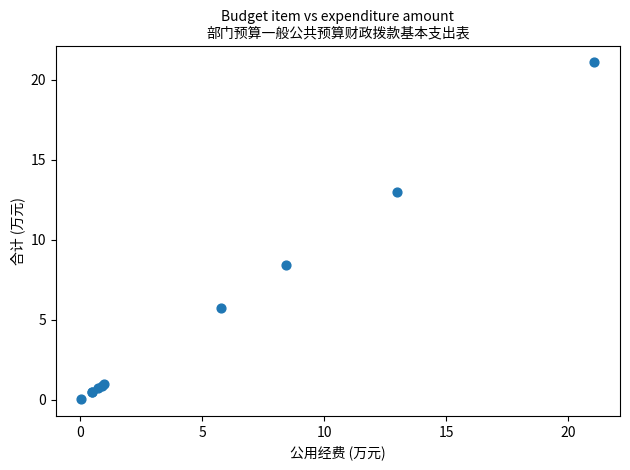

What Y value in the scatter plot is closest to 10?

8.4